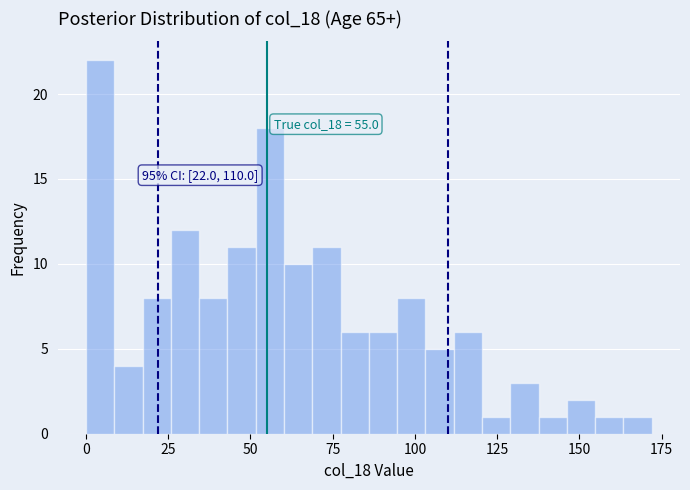

Around what value on the x-axis is the tallest bar? Give the approximate position of its centre, as read against the axis.

5